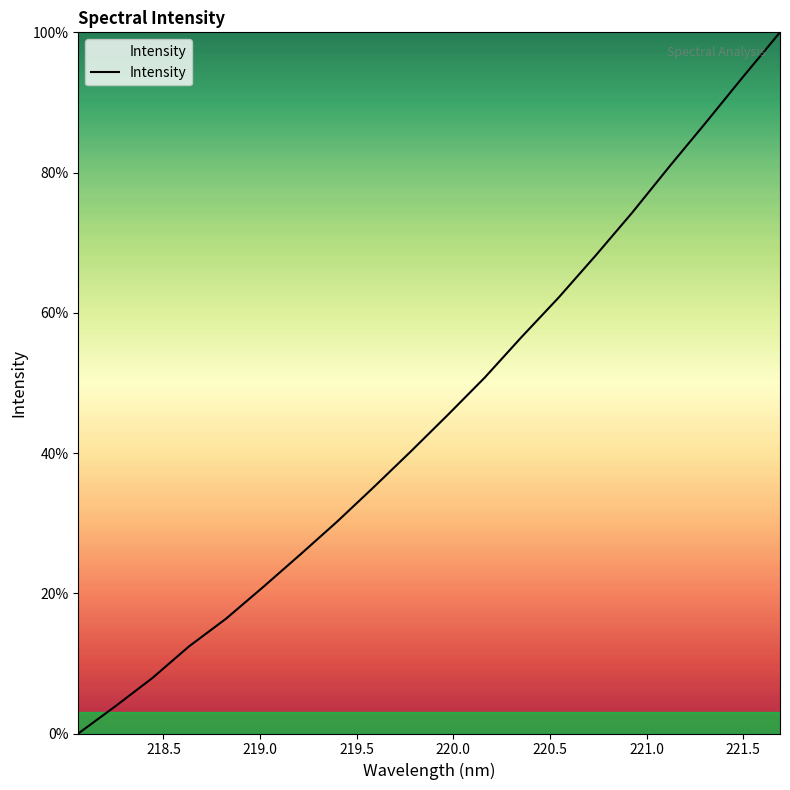

What is the difference between the maximum and minimum values?

100.0